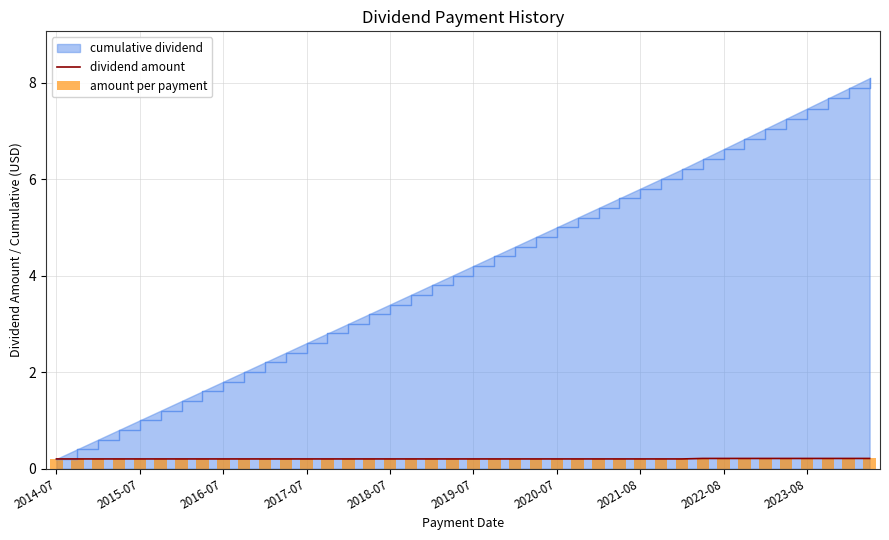

What is the maximum value for cumulative dividend?

8.1